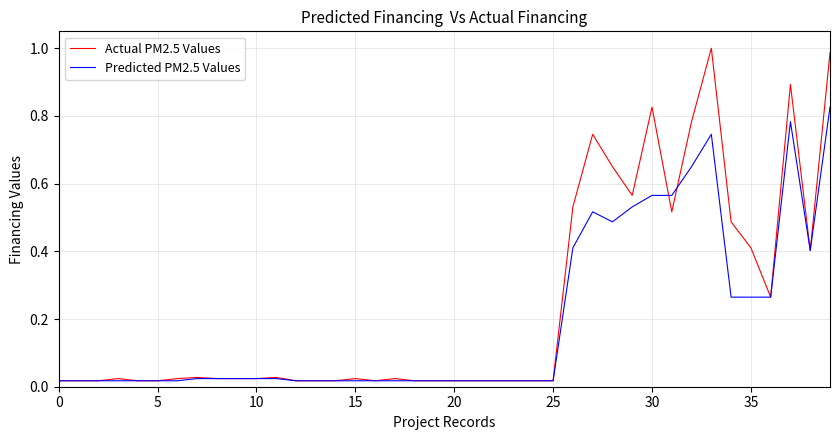

True or false: Actual PM2.5 Values has more than 0 points higher than both neighbors.

True